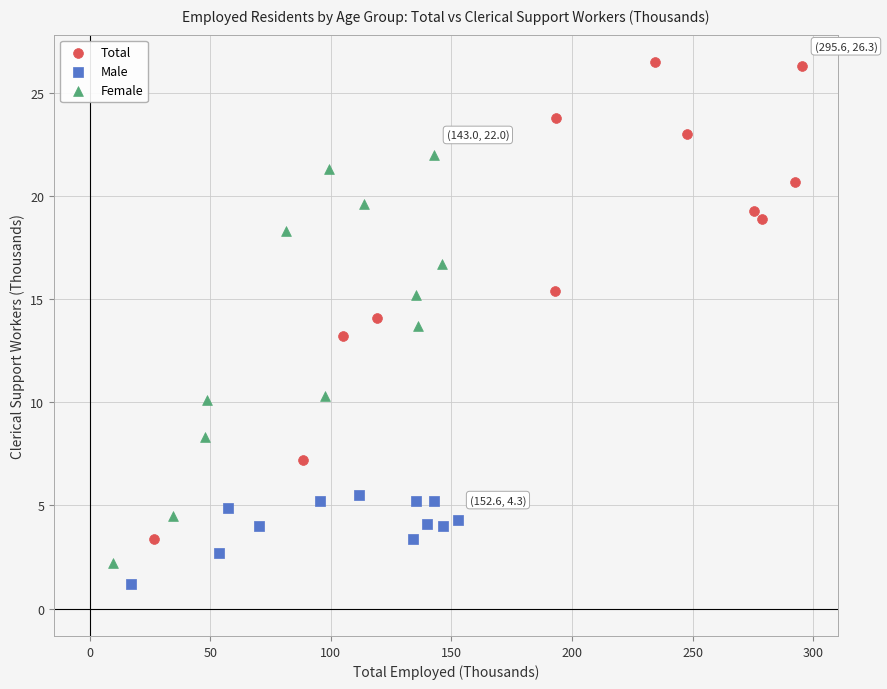

Which series has the largest Y range (max minus min)?

Total